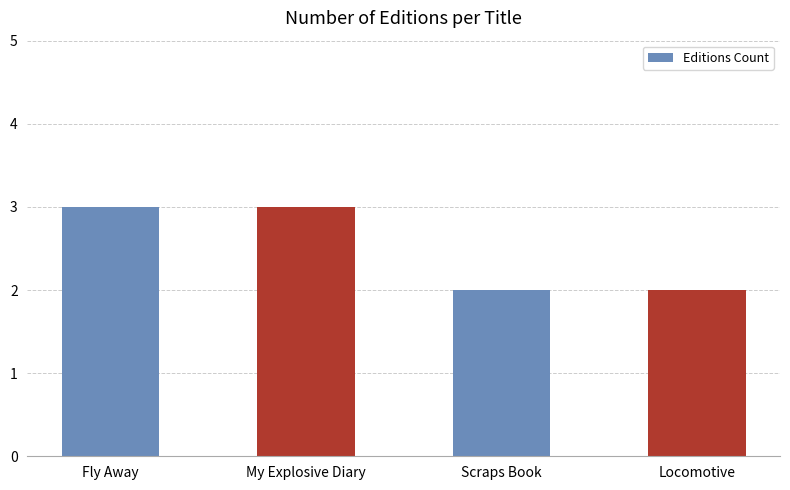

What is the change in value from My Explosive Diary to Locomotive?

-1